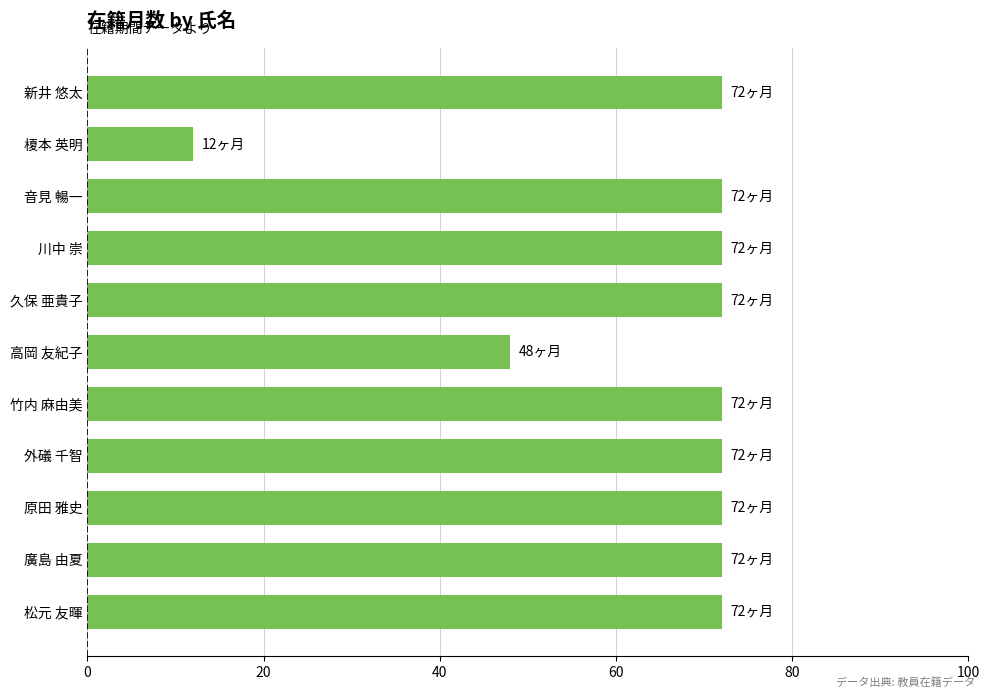

What value does the data have at 外礒 千智?

72